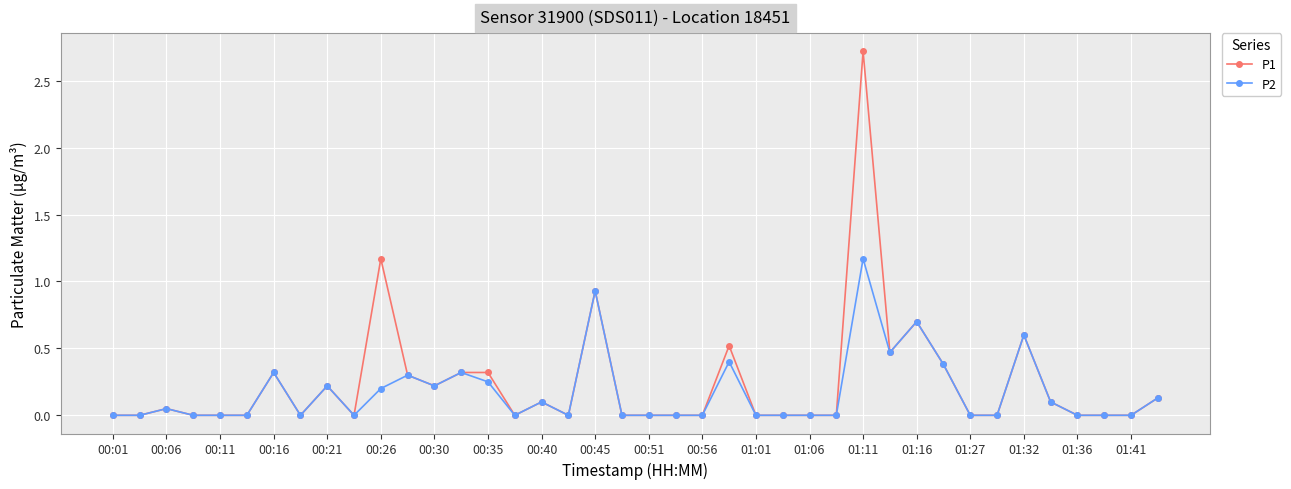

What is the value of the P1 point at the 7th from the left?

0.3